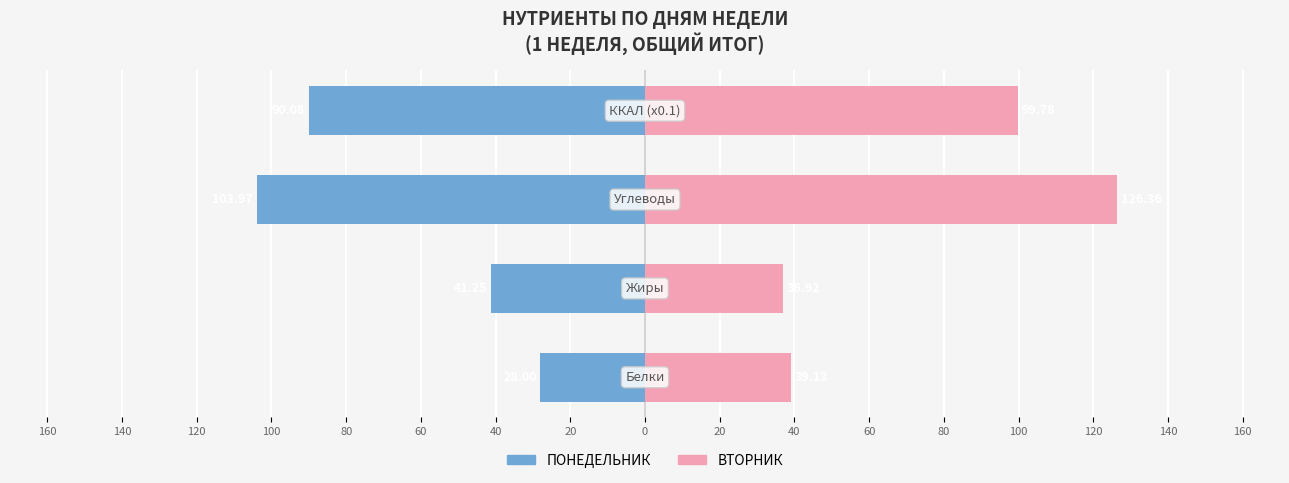

What is the maximum value shown in the chart?

126.4